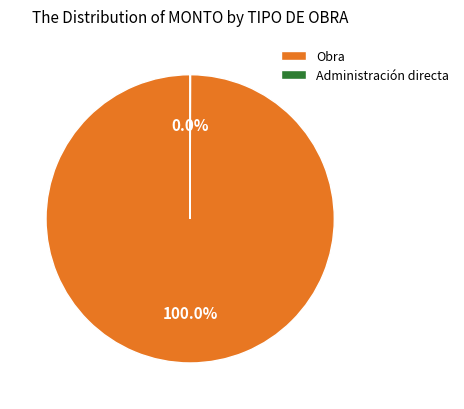

Which slice is the largest?

Obra